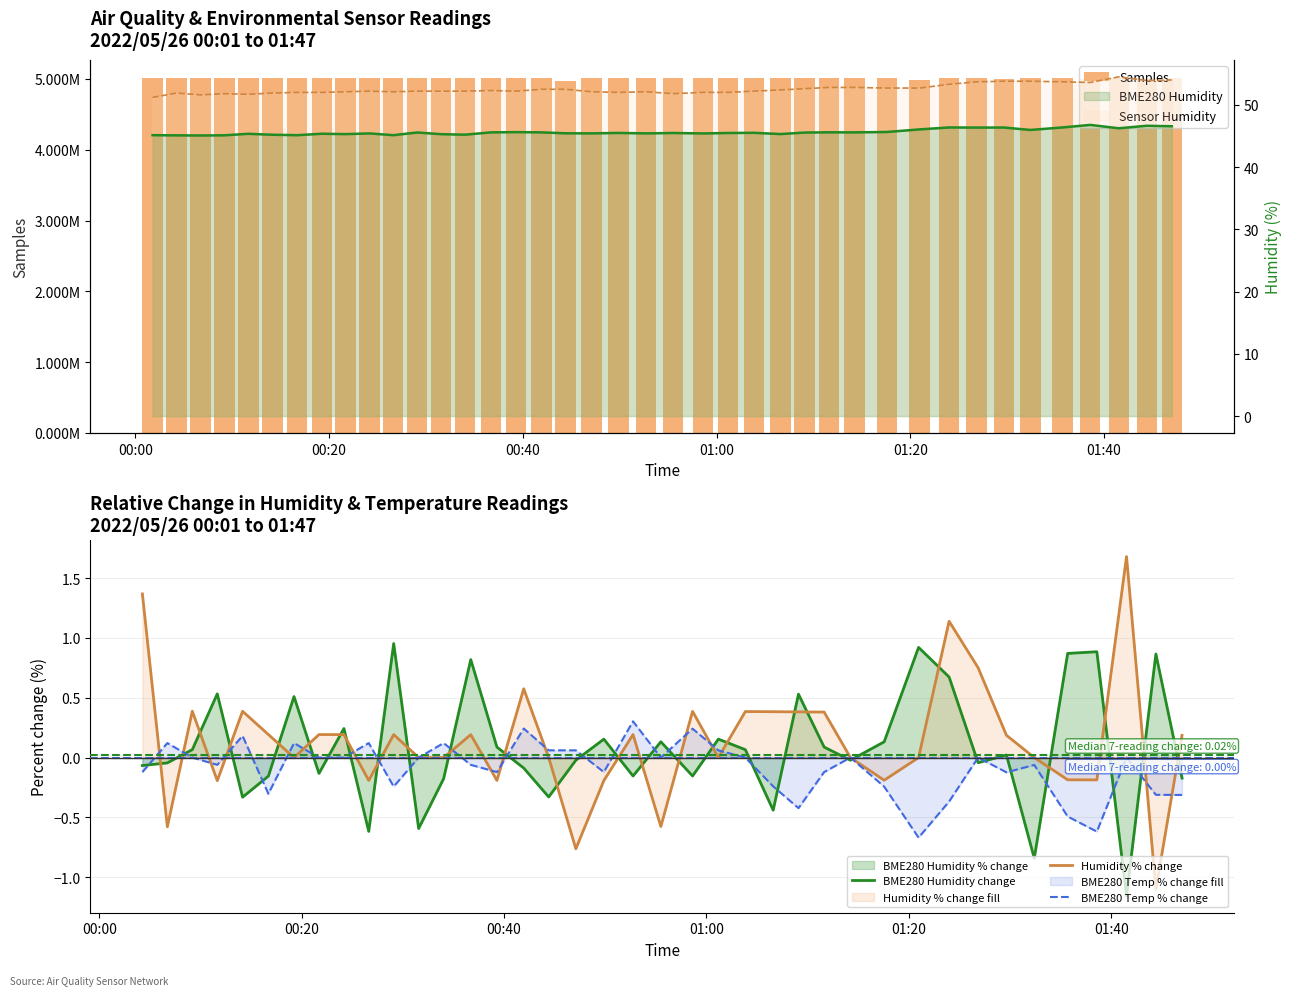

How many values in the Samples series are below 5007591?

20